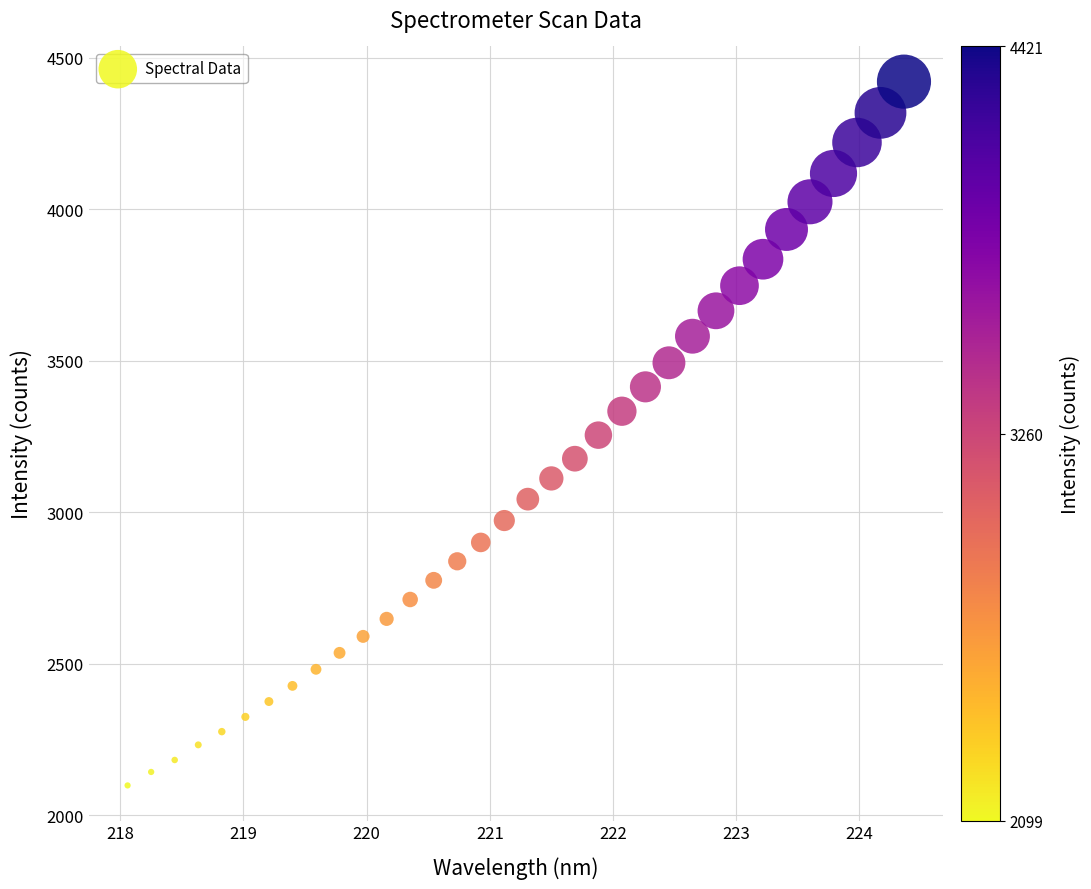

What is the range of Y values (max minus min)?

2322.4